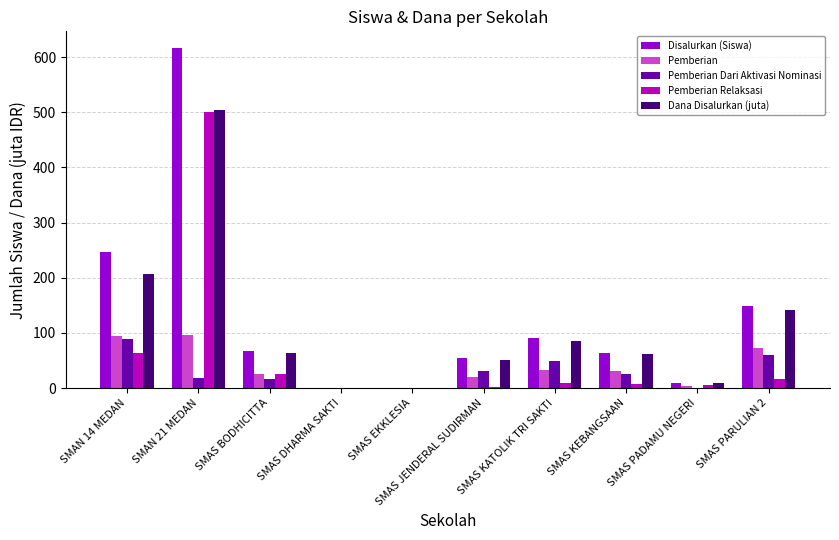

What is the sum of all Pemberian Relaksasi values?

629.0